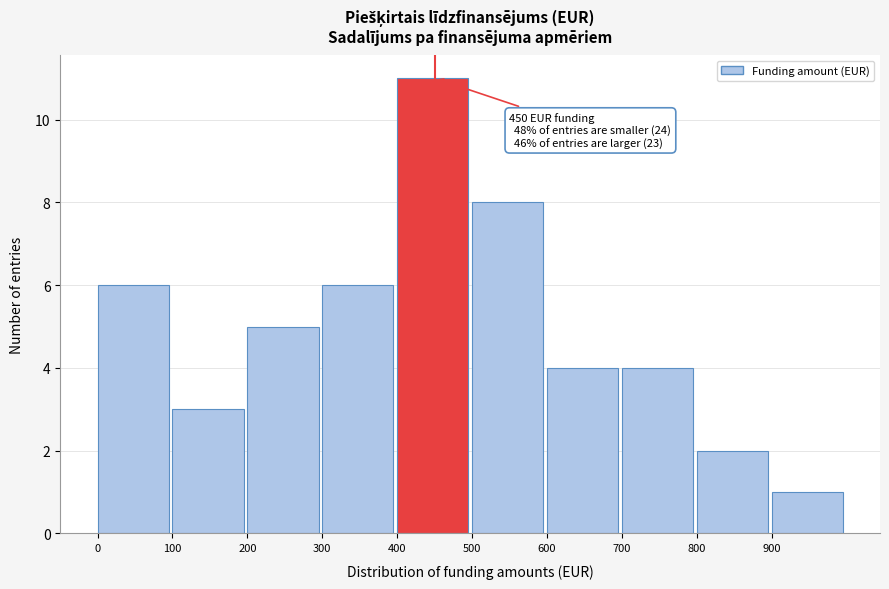

Over which range of the x-axis is the bar tallest?

400 to 500